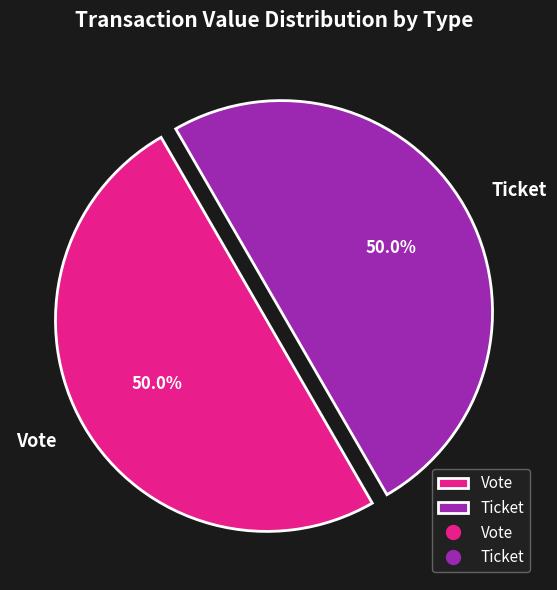

What is the ratio of the value at Ticket to the value at Vote?

1.0